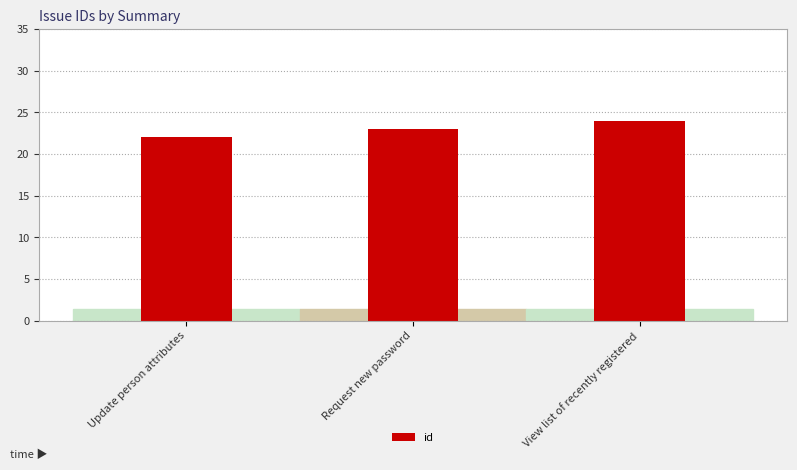

Which has a higher value, Update person attributes or View list of recently registered?

View list of recently registered